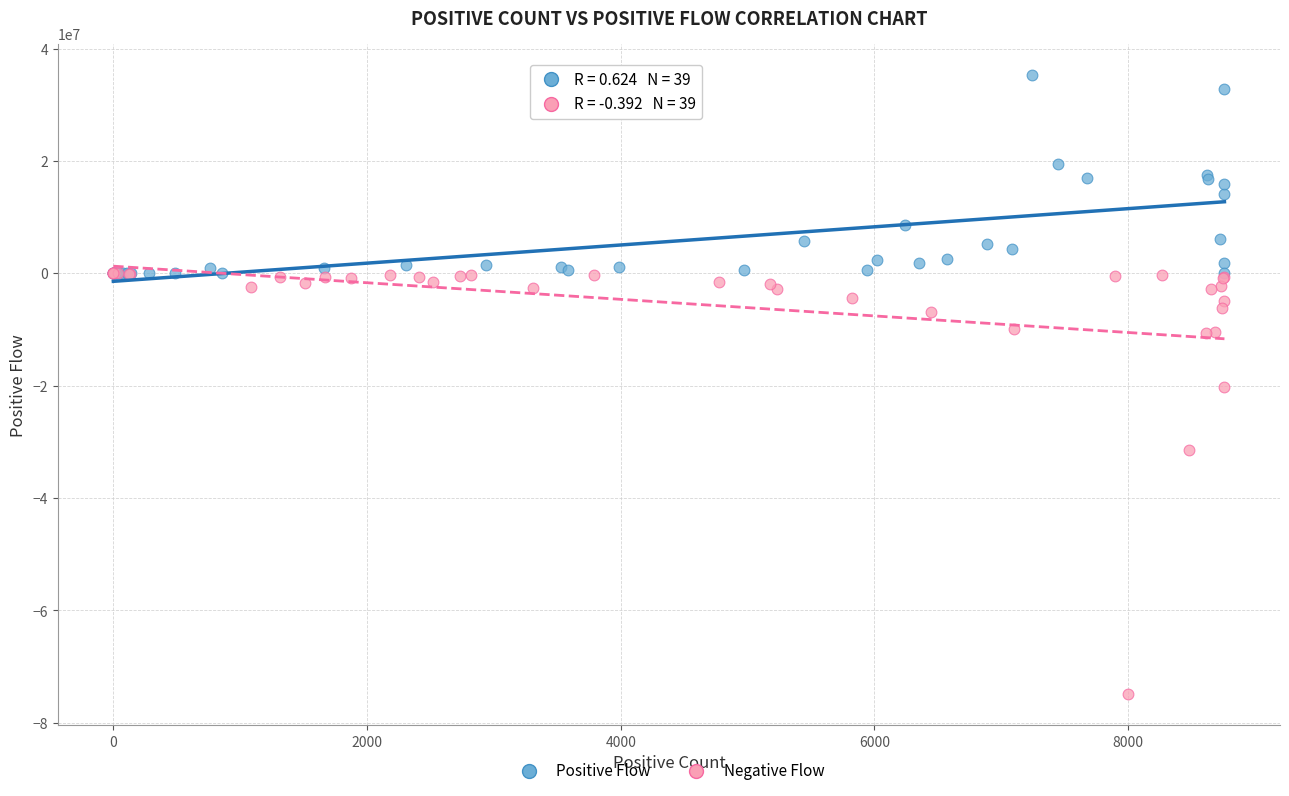

Which series has the largest Y range (max minus min)?

Negative Flow